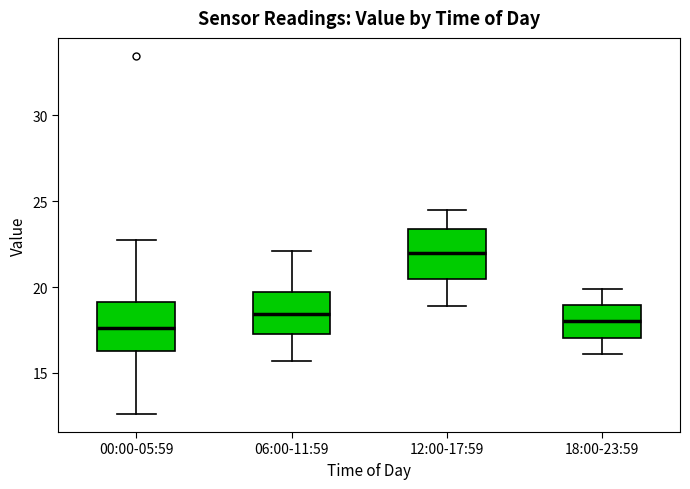

Reading left to right, transcribe this box plot: for each box, give where its median line is, the range the box spans, and where its two whiskers end, as read against the y-axis. The values are not printed on the chart, so give them approximately, as read against the axis.

00:00-05:59: median 17.5, box 16.5 to 19.0, whiskers 12.5 to 22.5
06:00-11:59: median 18.5, box 17.5 to 19.5, whiskers 15.5 to 22.0
12:00-17:59: median 22.0, box 20.5 to 23.5, whiskers 19.0 to 24.5
18:00-23:59: median 18.0, box 17.0 to 19.0, whiskers 16.0 to 20.0